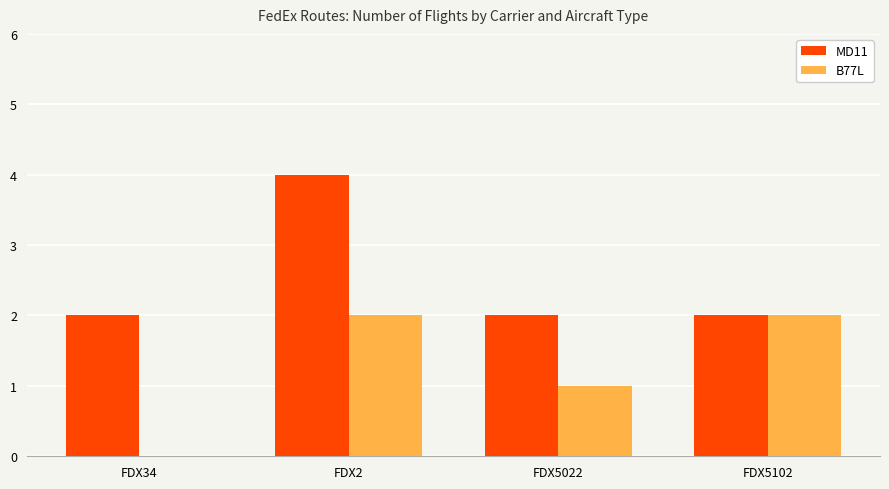

Which category has the highest value across all series?

FDX2